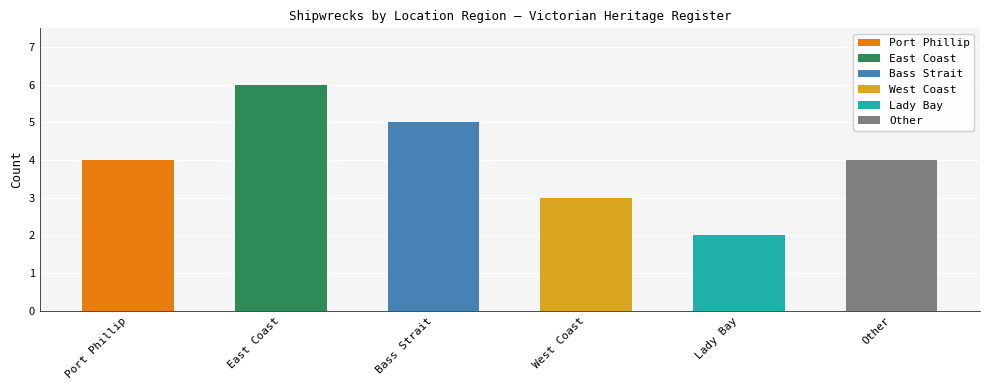

Reading left to right, extract all data points from this chart.

Port Phillip=4	East Coast=6	Bass Strait=5	West Coast=3	Lady Bay=2	Other=4